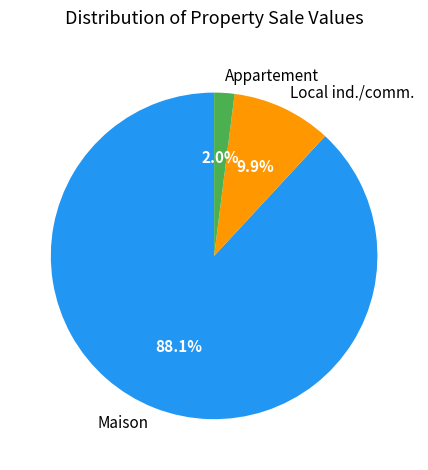

Which has a higher value, Appartement or Maison?

Maison